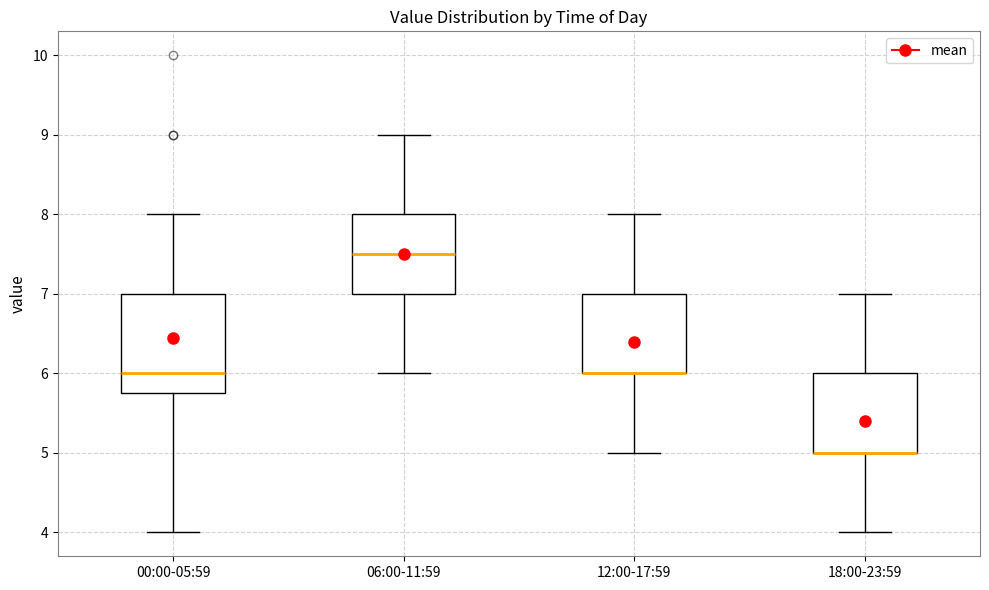

Where does the upper whisker of the box for 06:00-11:59 end on the y-axis? The values are not printed on the chart, so give them approximately, as read against the axis.

9.0